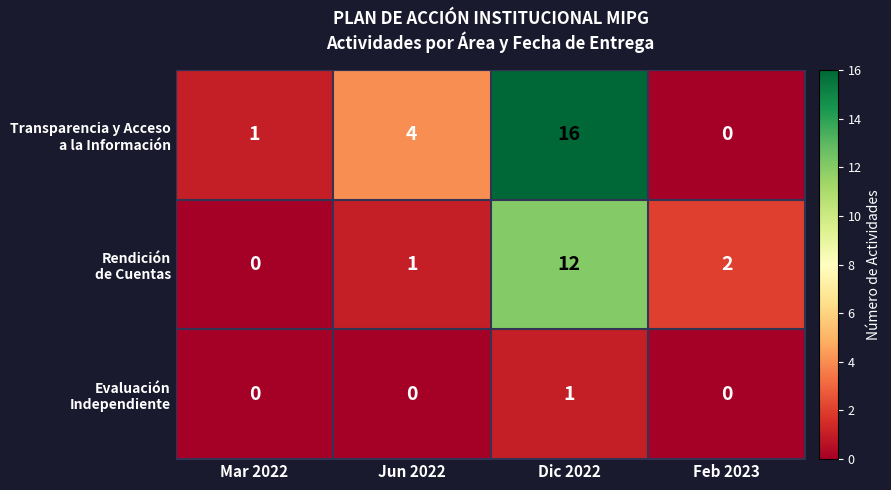

At which category is the sum across all series the highest?

Dic 2022